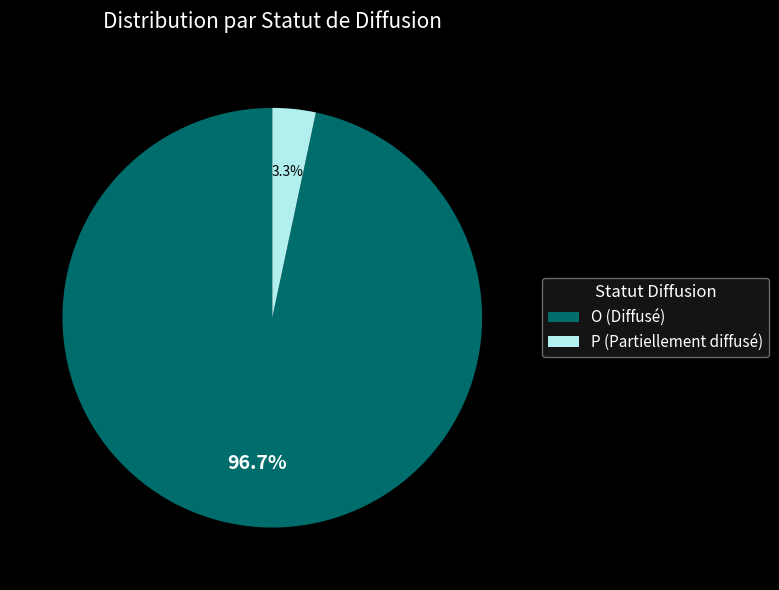

What is the total percentage of P and O?

100.0%